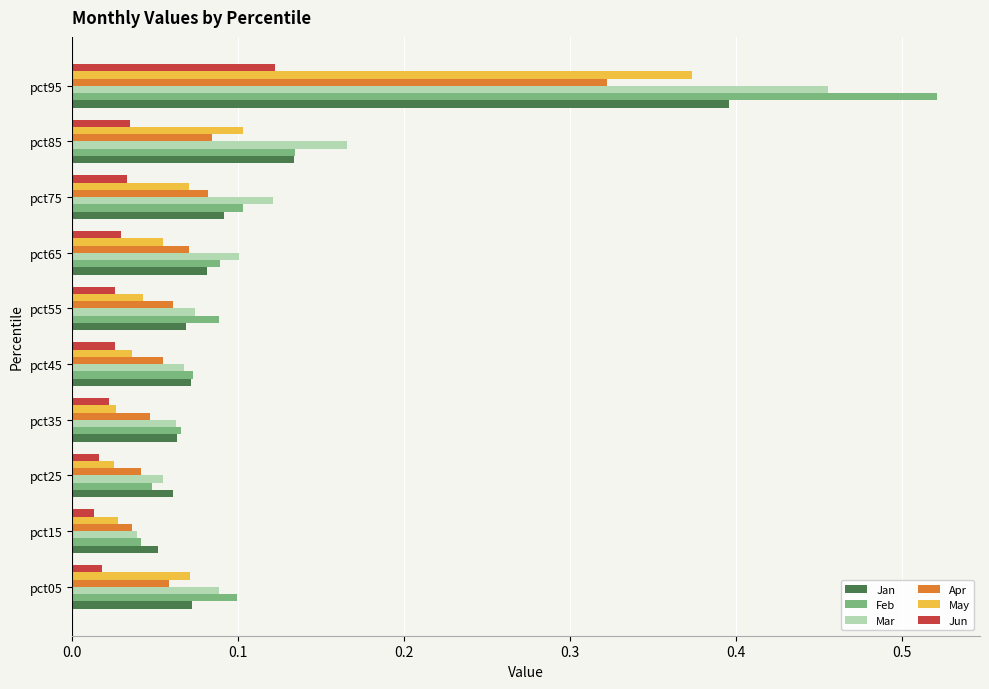

At which category is the sum across all series the highest?

pct95